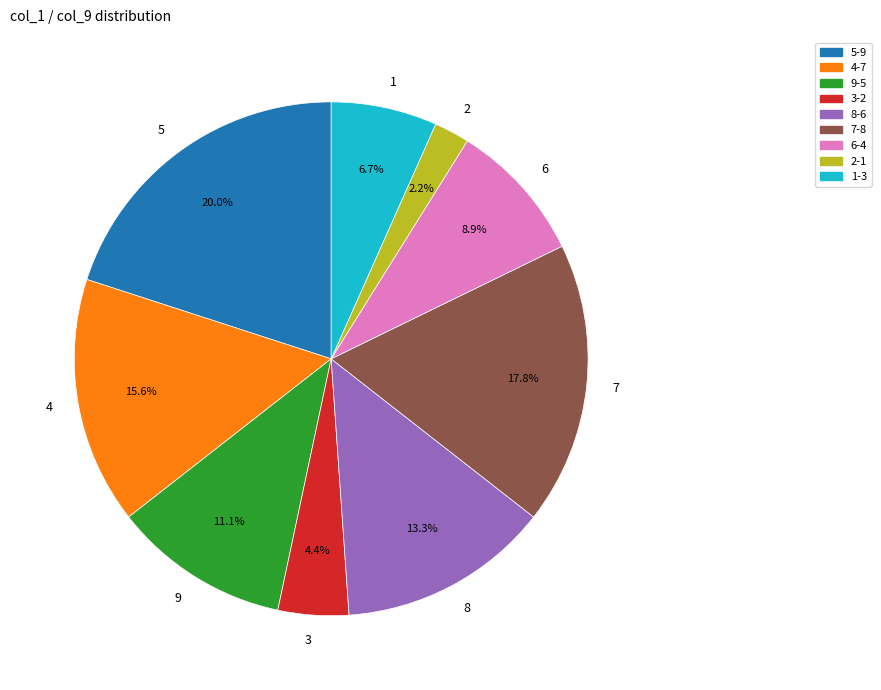

Rank the categories by value from highest to lowest.

5, 7, 4, 8, 9, 6, 1, 3, 2